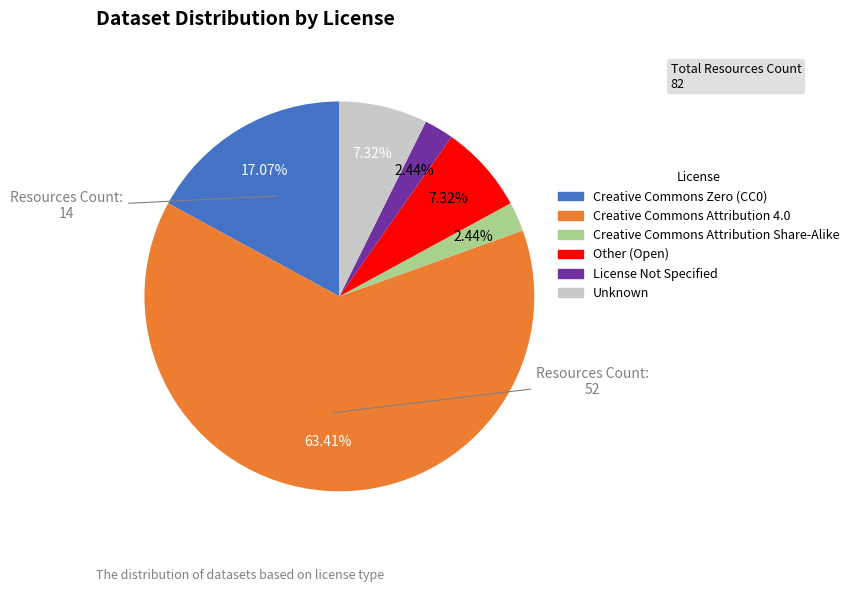

The Creative Commons Attribution 4.0 slice represents 63% of the pie. True or false?

True